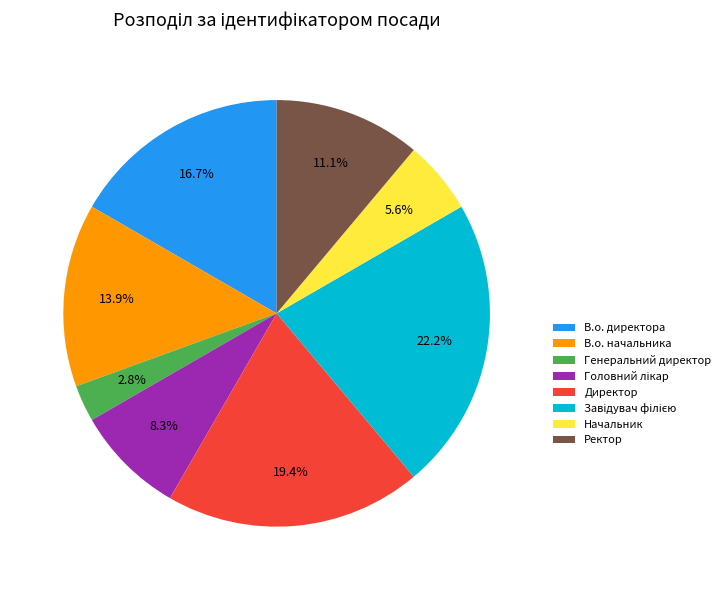

Is it true that В.о. начальника is 1% of the pie?

False